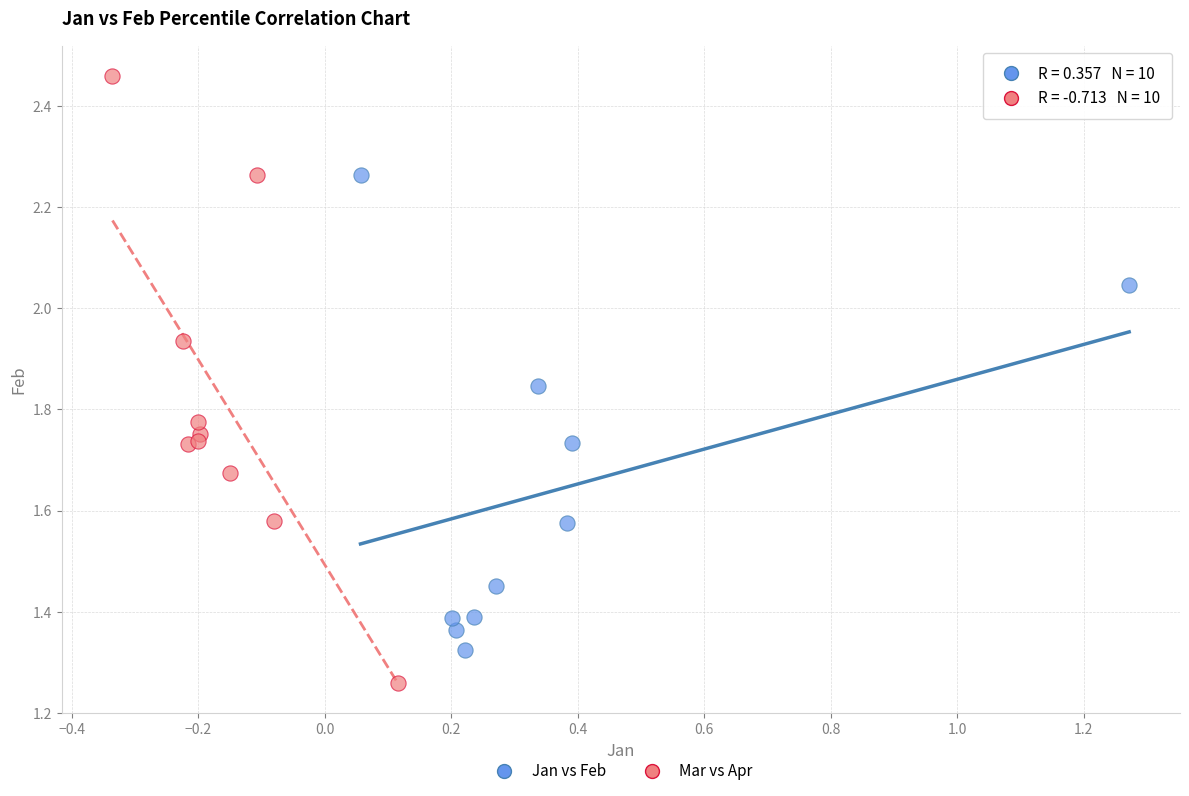

What are all the series names shown in the legend?

Jan vs Feb, Mar vs Apr